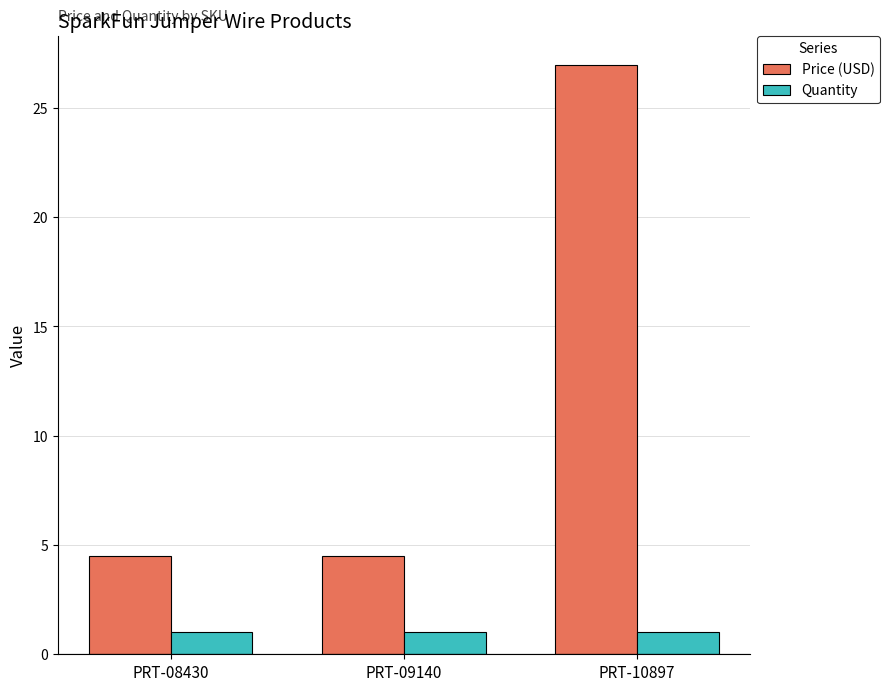

Which series changed the most between PRT-09140 and PRT-10897?

Price (USD)